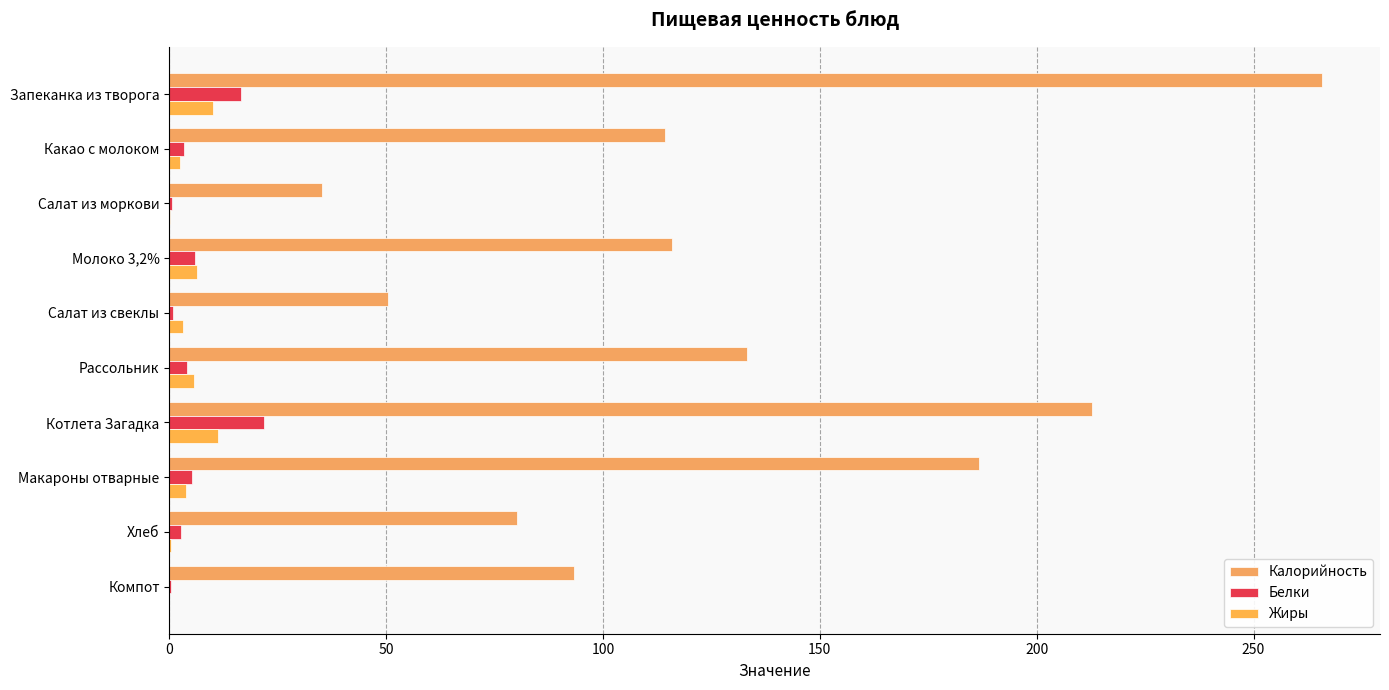

What are all the series names shown in the legend?

Калорийность, Белки, Жиры